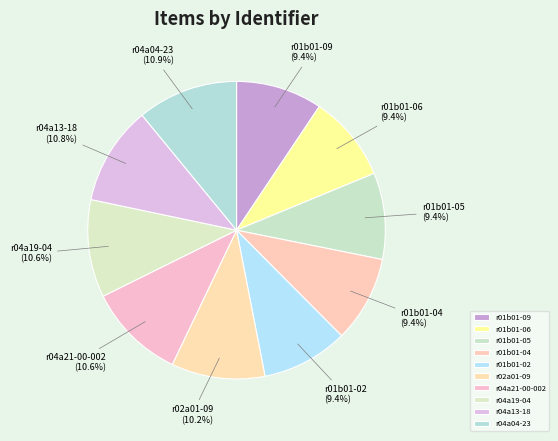

Between r01b01-09 and r04a04-23, which is larger?

r04a04-23